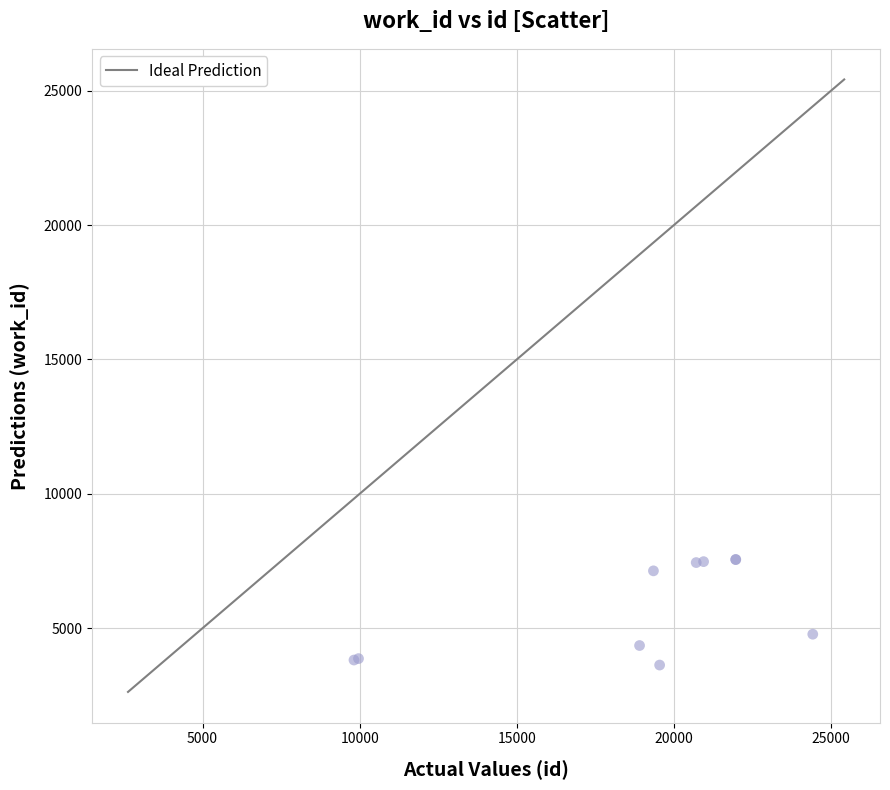

What Y value in the scatter plot is closest to 5589?

4774